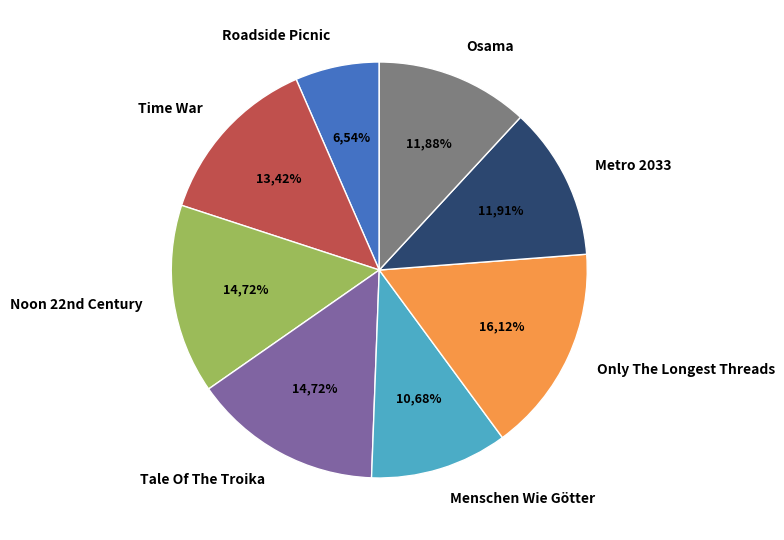

How many slices are in this pie chart?

8